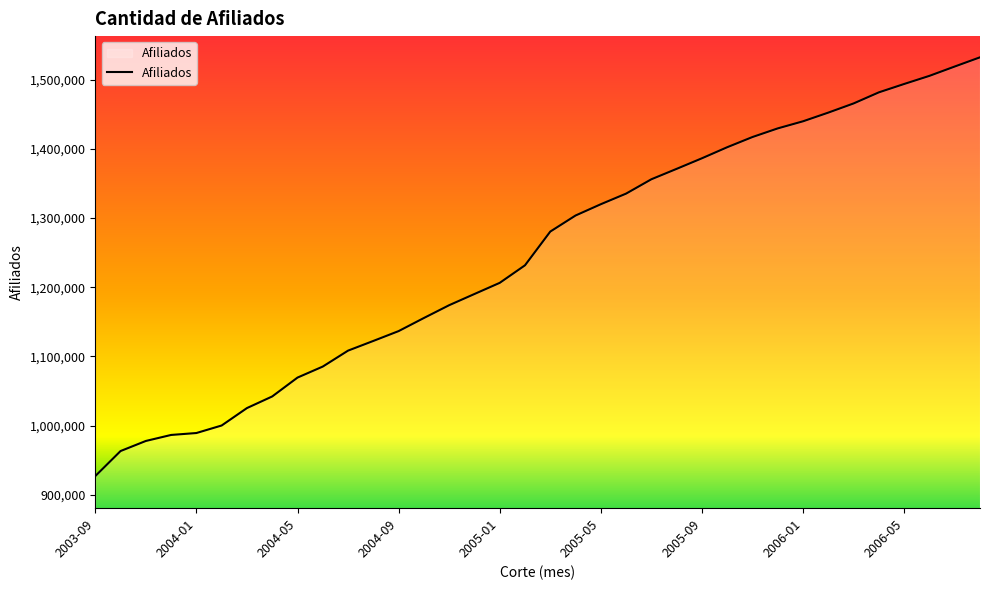

What is the difference between the maximum and minimum values?

605135